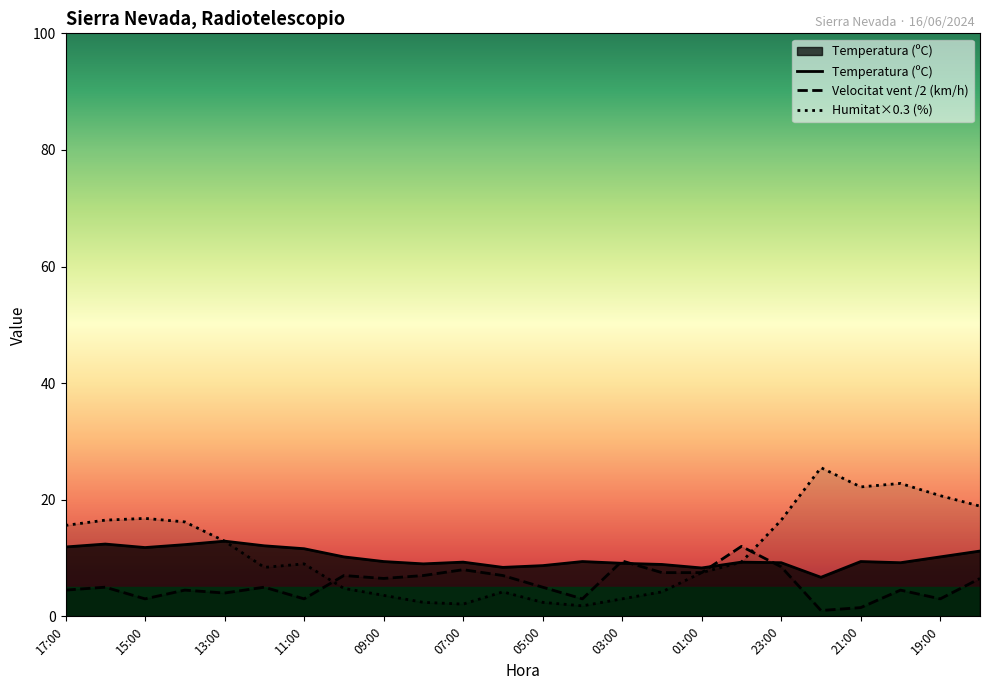

At which category is the sum across all series the highest?

18:00